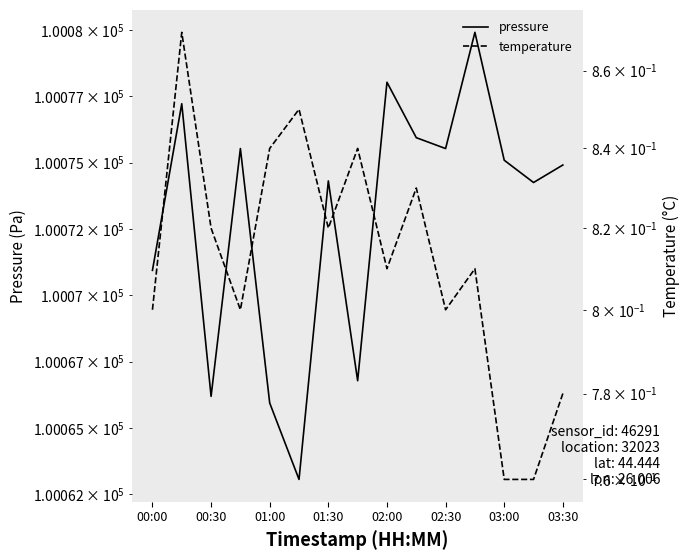

At which category is the sum across all series the highest?

11